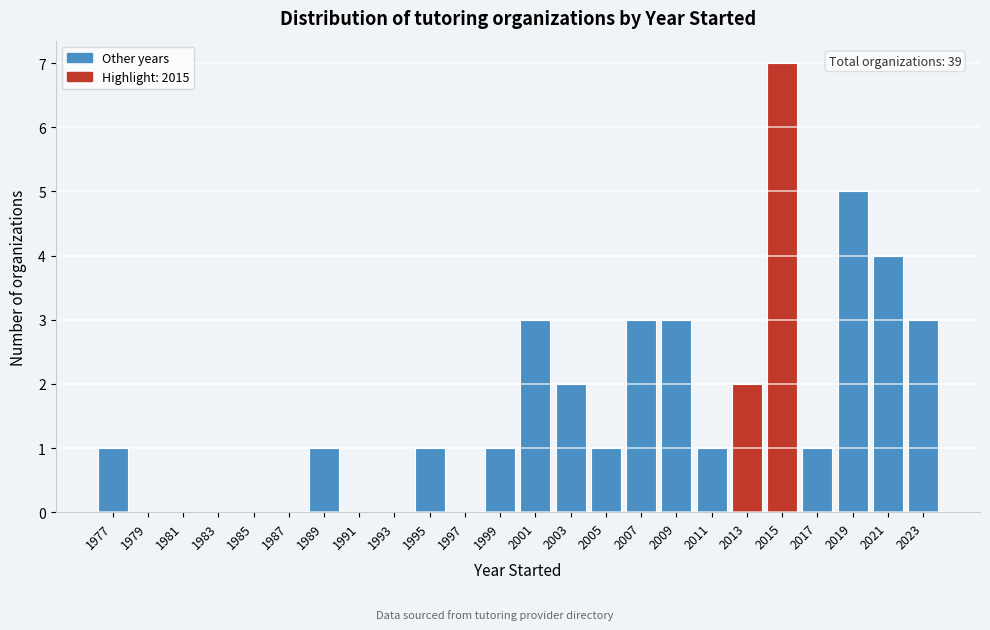

Reading right to left, transcribe all the data shown in this chart.

2023=3	2021=4	2019=5	2017=1	2015=7	2013=2	2011=1	2009=3	2007=3	2005=1	2003=2	2001=3	1999=1	1997=0	1995=1	1993=0	1991=0	1989=1	1987=0	1985=0	1983=0	1981=0	1979=0	1977=1